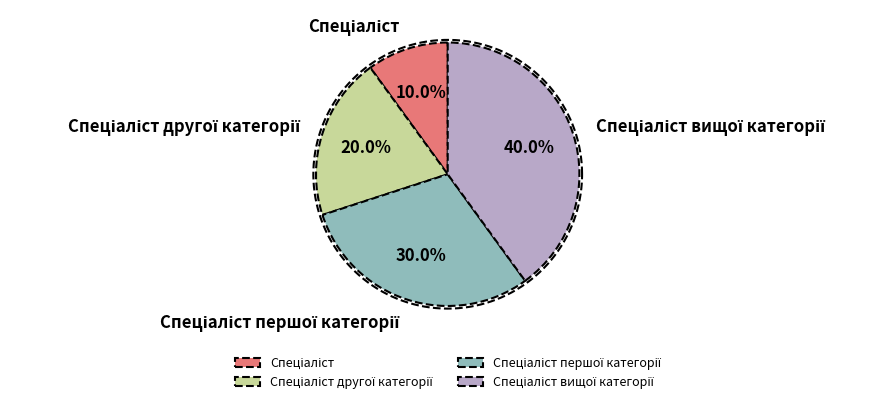

Combined, do Спеціаліст другої категорії and Спеціаліст вищої категорії account for over 50%?

Yes